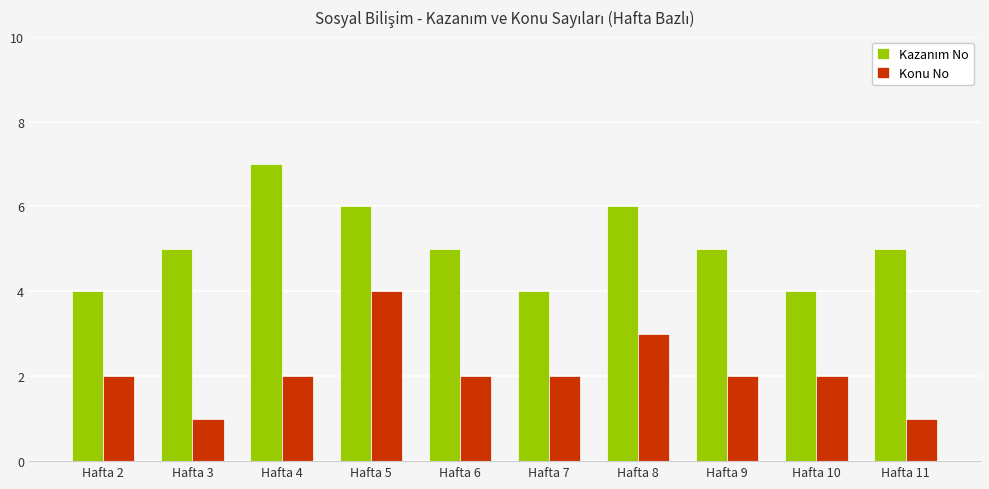

Is it true that Konu No equals 4 at Hafta 5?

True